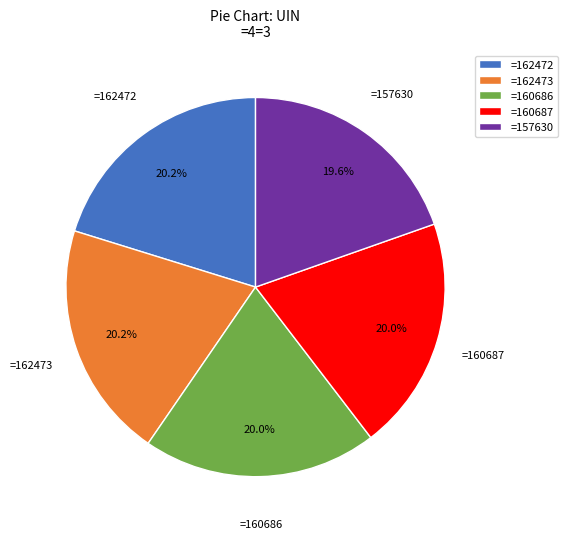

Does any single category account for the majority?

No